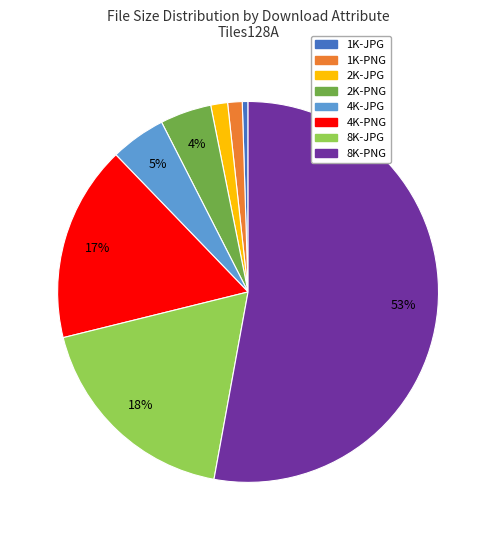

True or false: 8K-JPG accounts for 28% of the total.

False